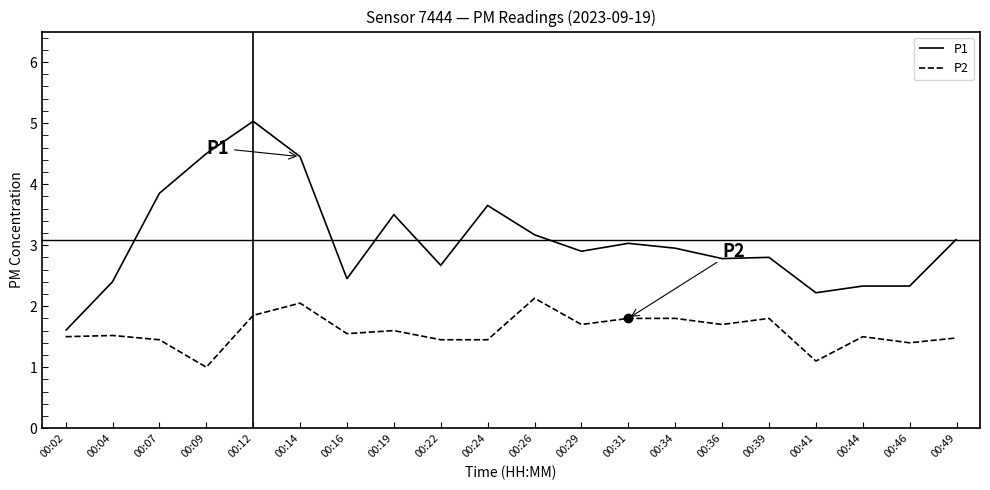

The value of P2 at 00:36 is 1.7. True or false?

True